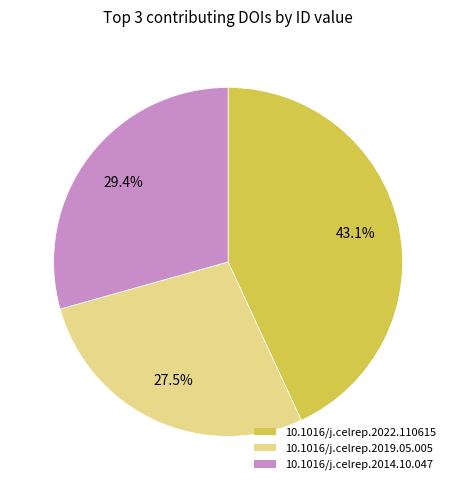

To the nearest percent, what is the average slice percentage?

33%